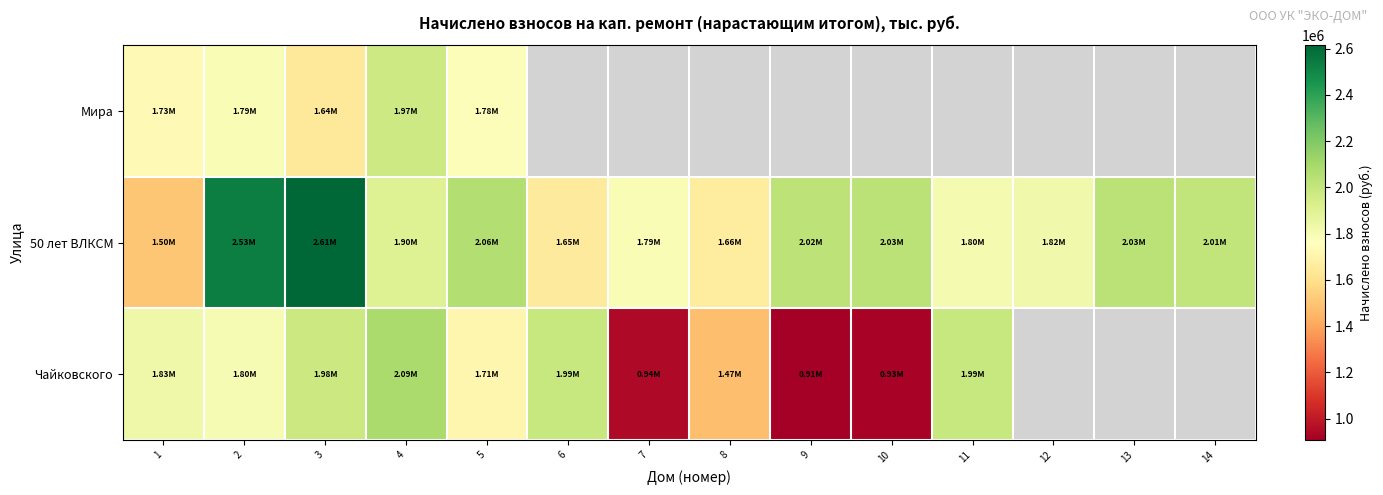

What is the difference between the maximum and second lowest values in the 50 лет ВЛКСМ series?

961484.0